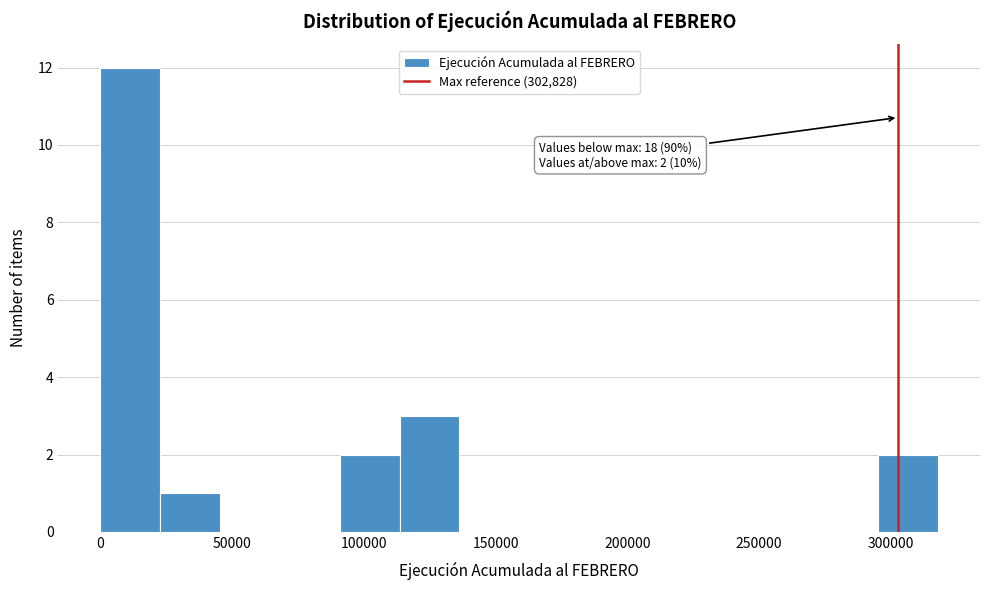

Over which range of the x-axis is the bar tallest?

0 to 25000